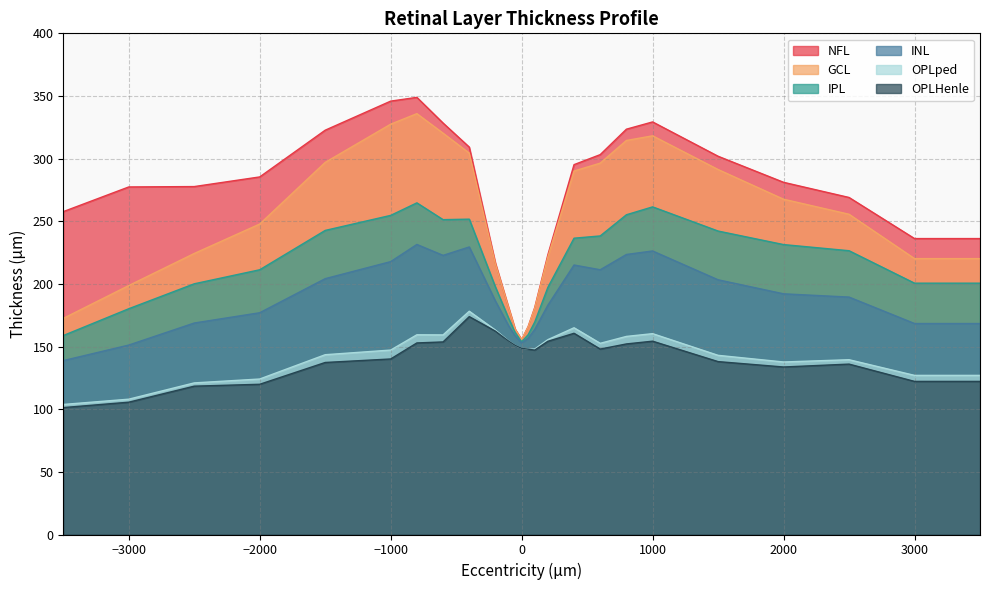

How many categories are shown in the chart?

25